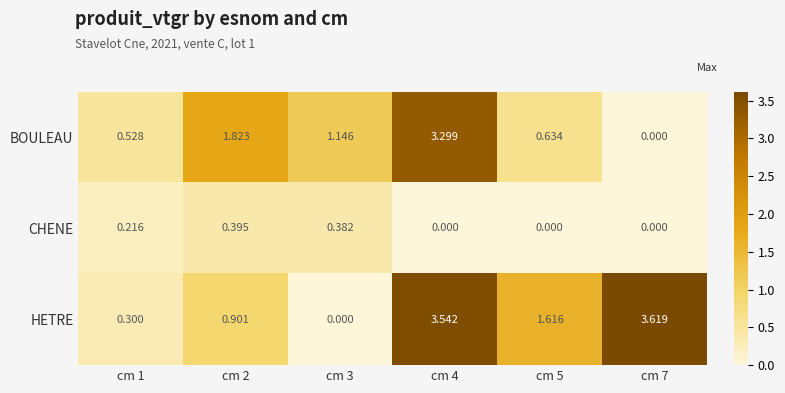

Between cm 3 and cm 7, which series saw the biggest shift?

HETRE